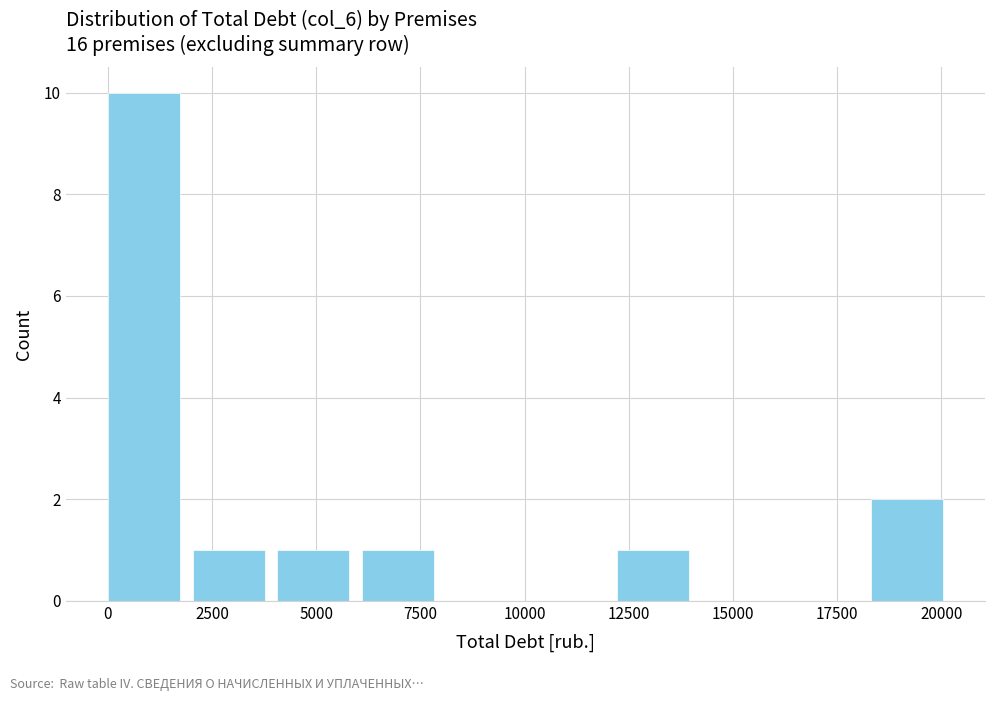

Reading left to right, list every bar in this chart as the range it spans on the x-axis followed by its height. Neither the bar edges nor the heights are printed on the chart, so give them approximately, as read against the axes.

0 to 2000: 10
2000 to 4000: 1
4000 to 6000: 1
6000 to 8000: 1
8000 to 10000: 0
10000 to 12000: 0
12000 to 14000: 1
14000 to 16500: 0
16500 to 18500: 0
18500 to 20500: 2